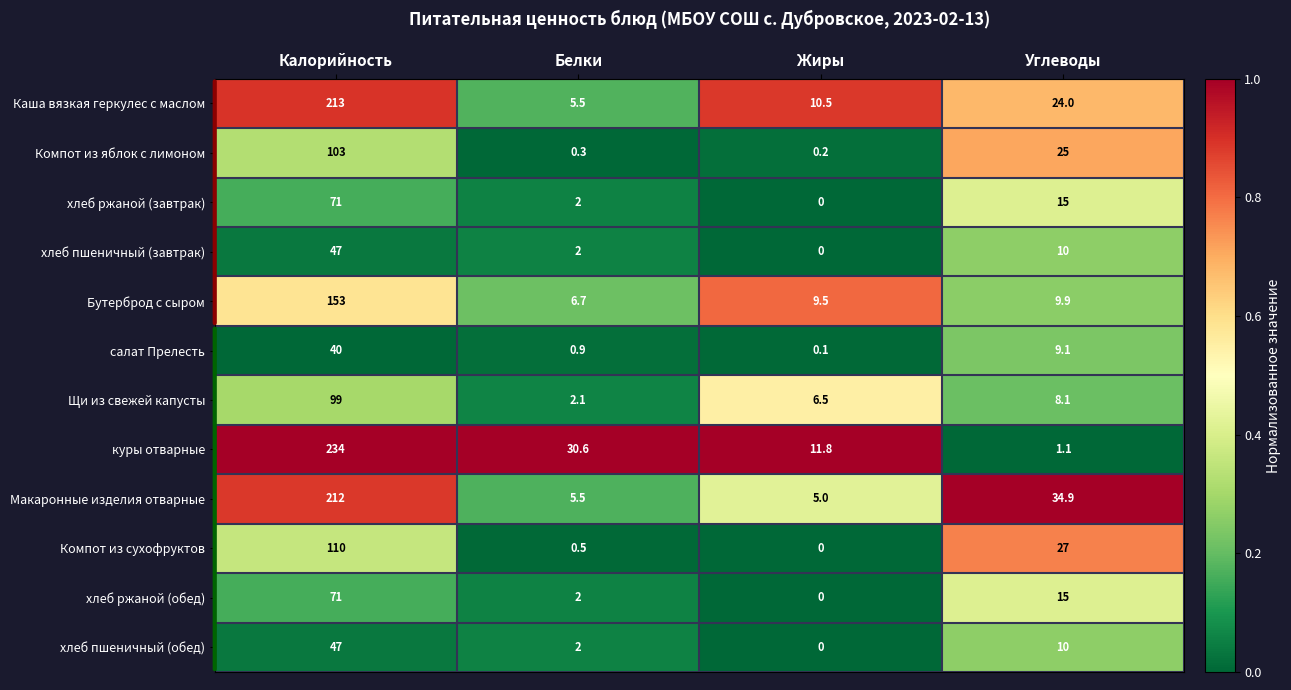

At how many categories does at least one series exceed 0?

4